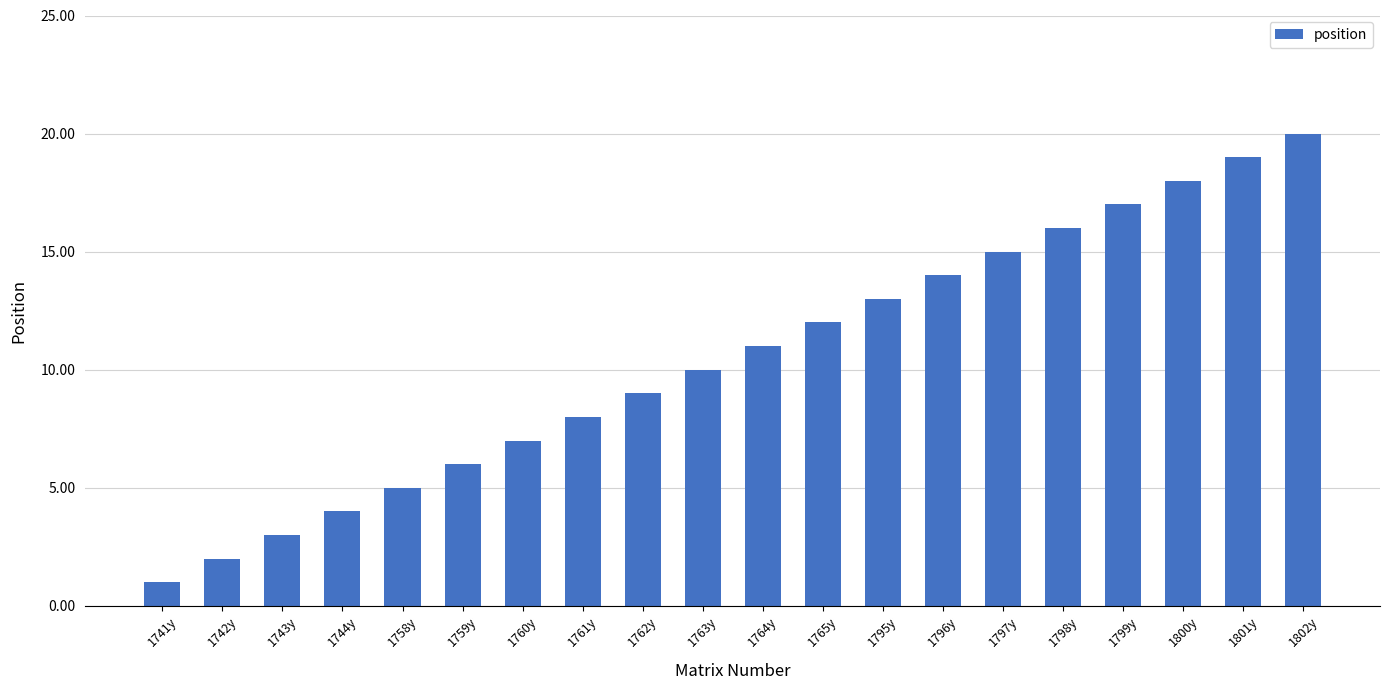

What is the smallest value displayed?

1